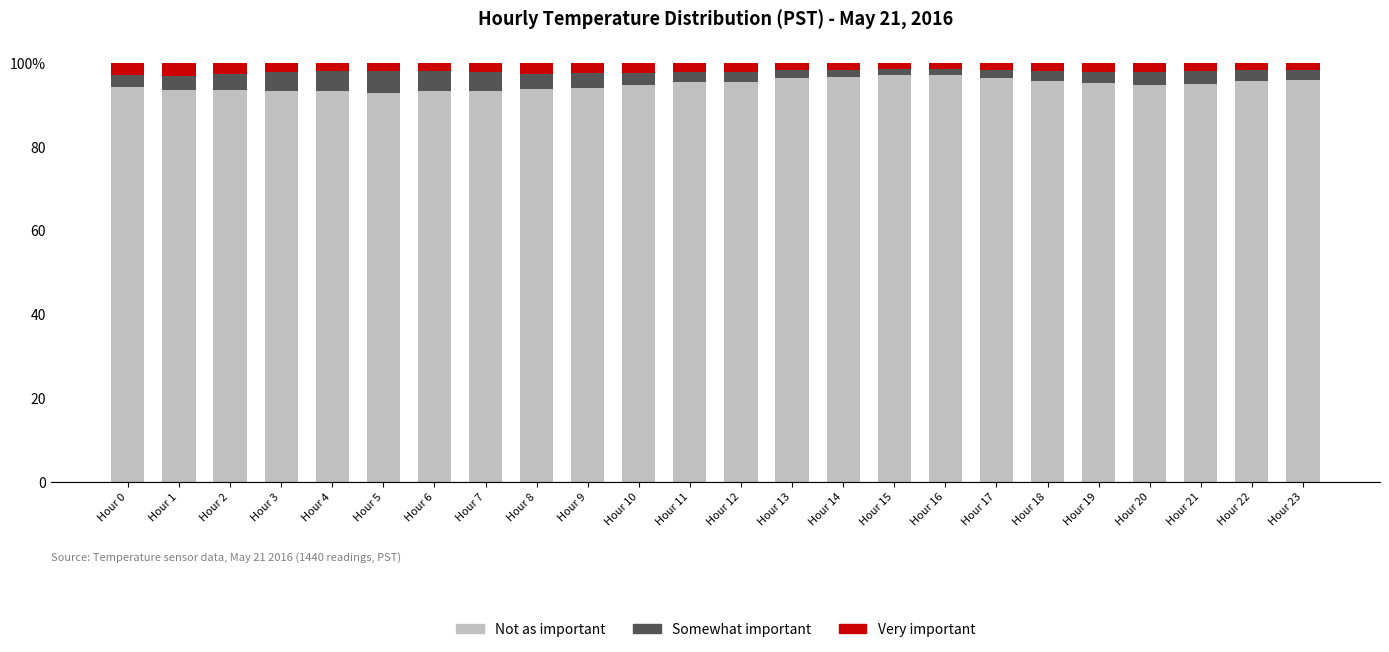

What is the average value of the Not as important series?

95.0